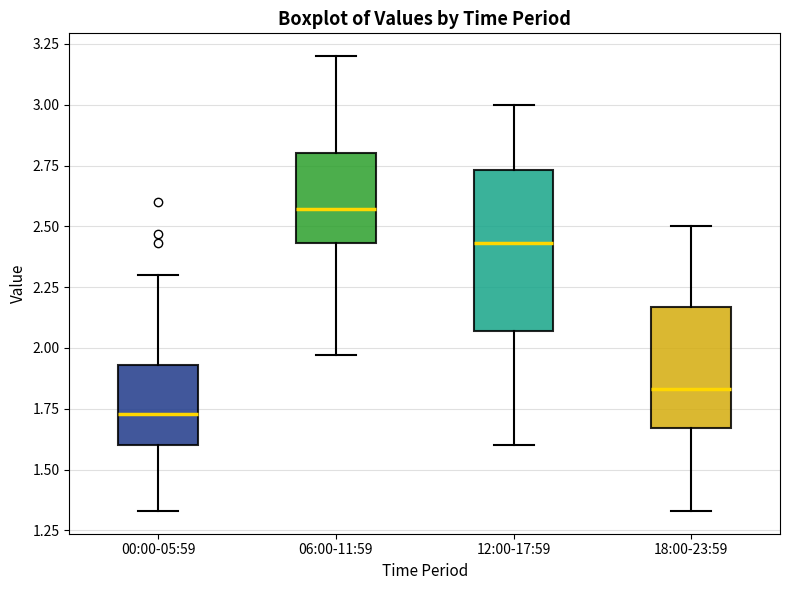

Reading left to right, transcribe this box plot: for each box, give where its median line is, the range the box spans, and where its two whiskers end, as read against the y-axis. The values are not printed on the chart, so give them approximately, as read against the axis.

00:00-05:59: median 1.75, box 1.60 to 1.95, whiskers 1.35 to 2.30
06:00-11:59: median 2.55, box 2.45 to 2.80, whiskers 1.95 to 3.20
12:00-17:59: median 2.45, box 2.05 to 2.75, whiskers 1.60 to 3.00
18:00-23:59: median 1.85, box 1.65 to 2.15, whiskers 1.35 to 2.50